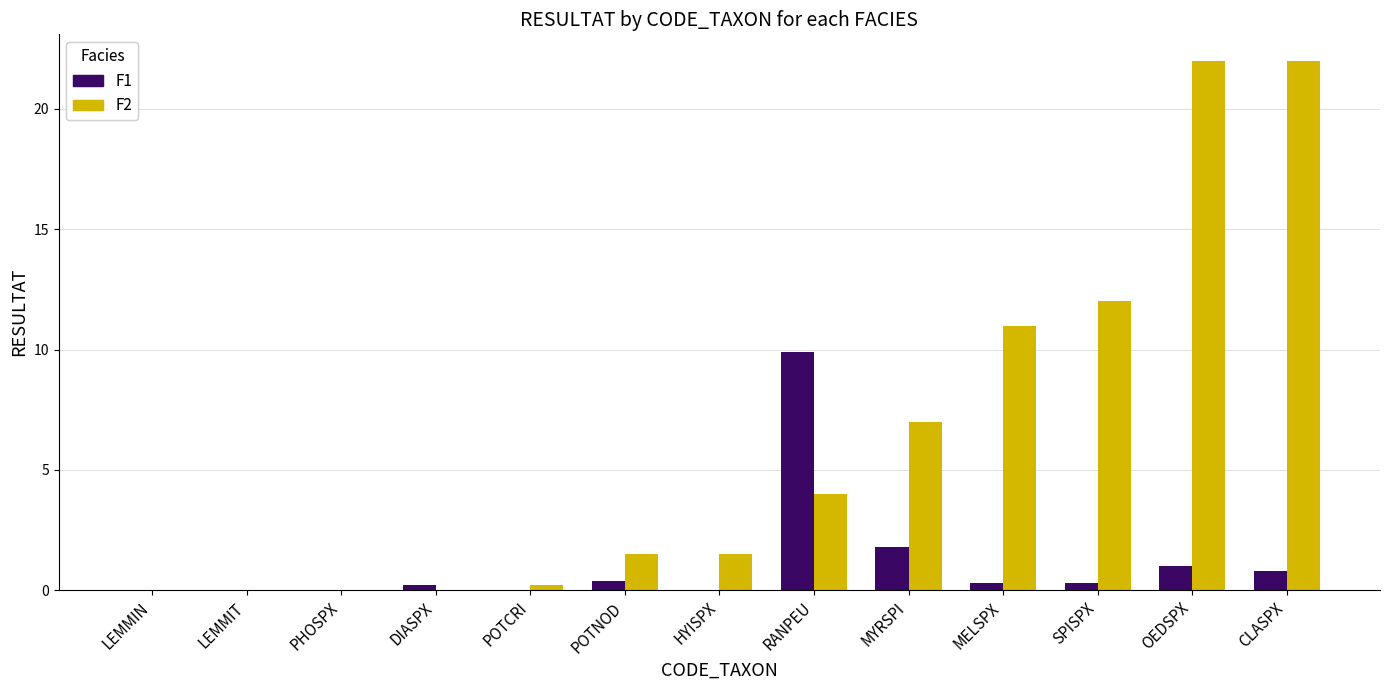

Is the value of F1 at MELSPX greater than the value of F2 at SPISPX?

No